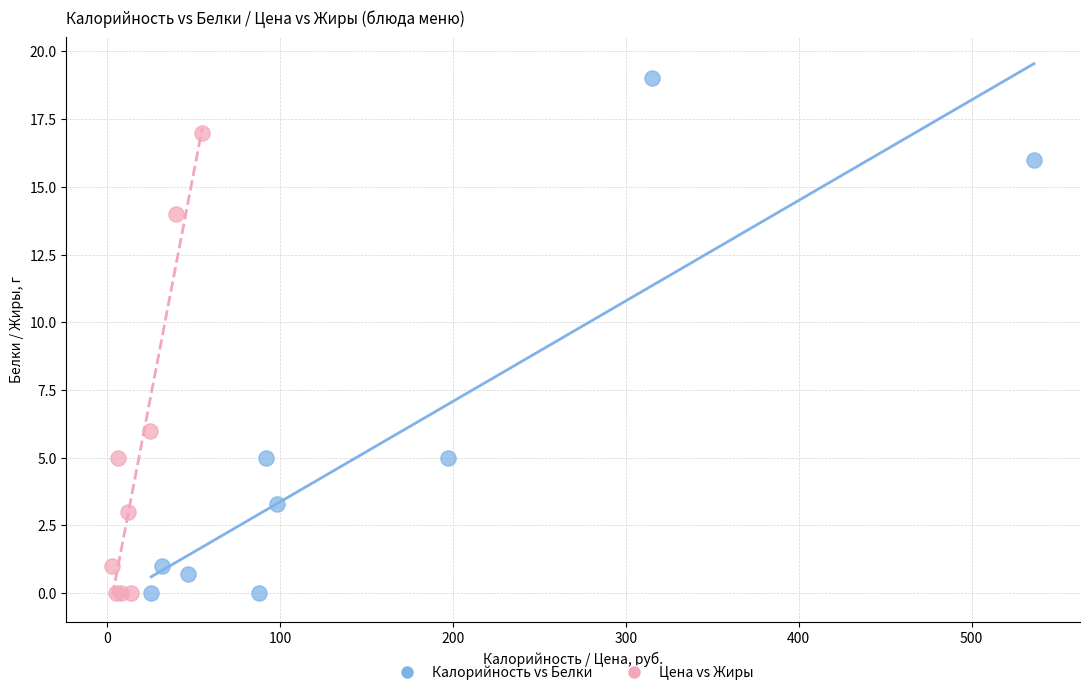

Which series has the widest spread of Y values?

Калорийность vs Белки